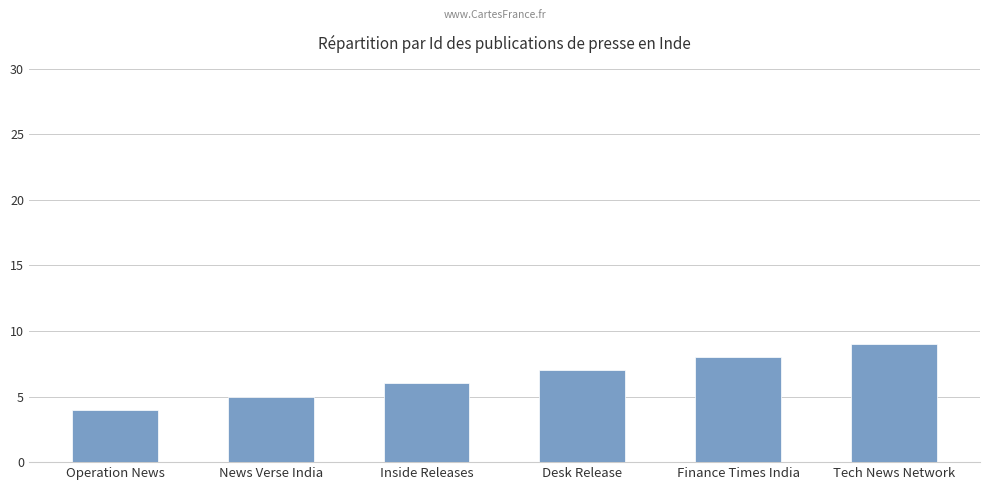

Rank the categories by value from highest to lowest.

Tech News Network, Finance Times India, Desk Release, Inside Releases, News Verse India, Operation News